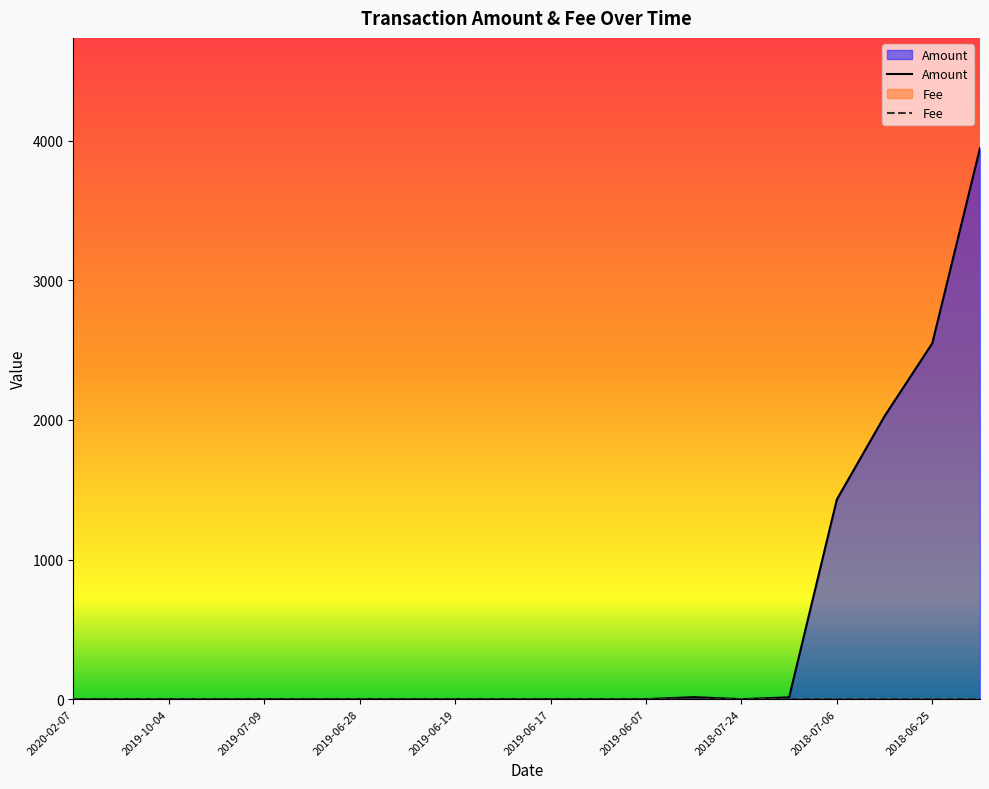

What is the total value across all series at 2020-01-23?

0.1